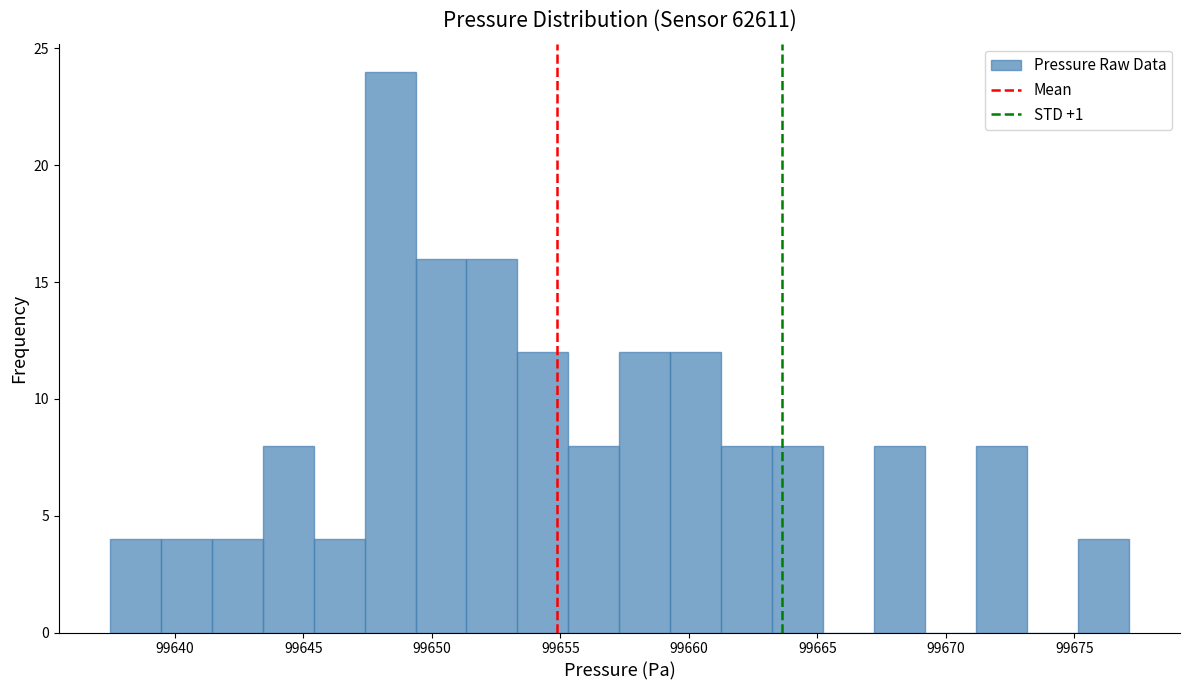

Read against the x-axis, roughly where is the centre of the tallest bar?

99648.5